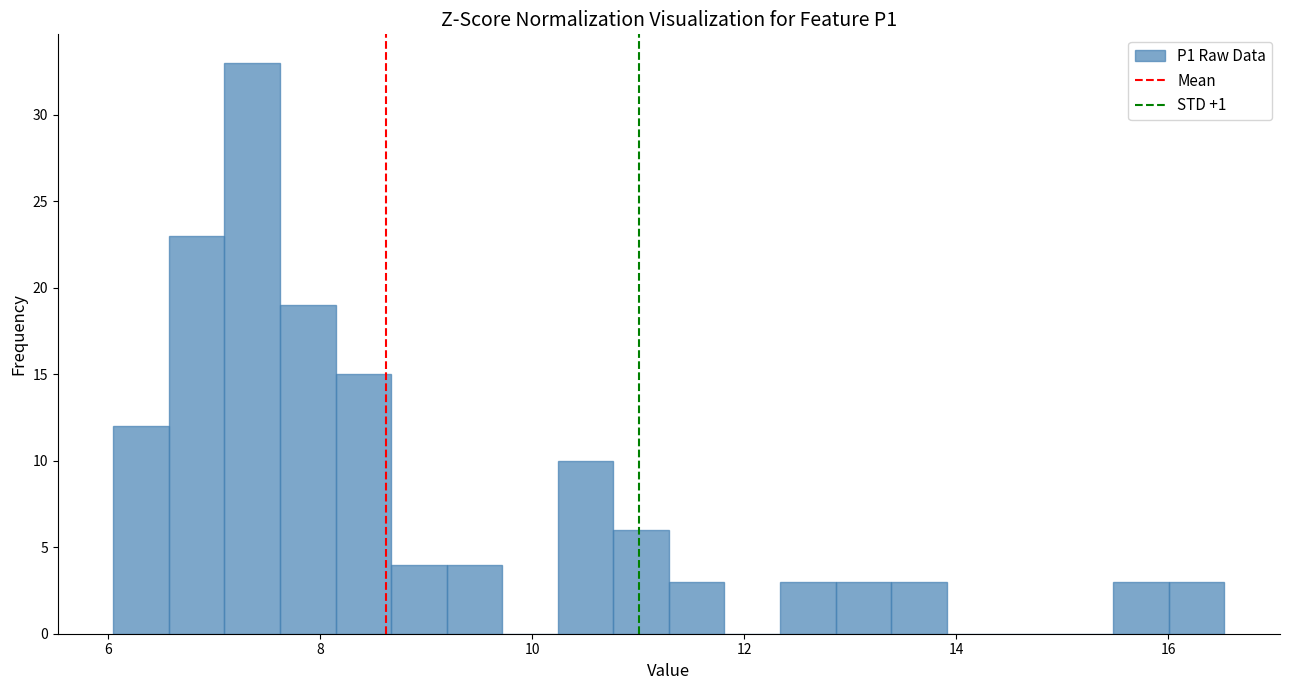

Read against the x-axis, roughly where is the centre of the tallest bar?

7.4